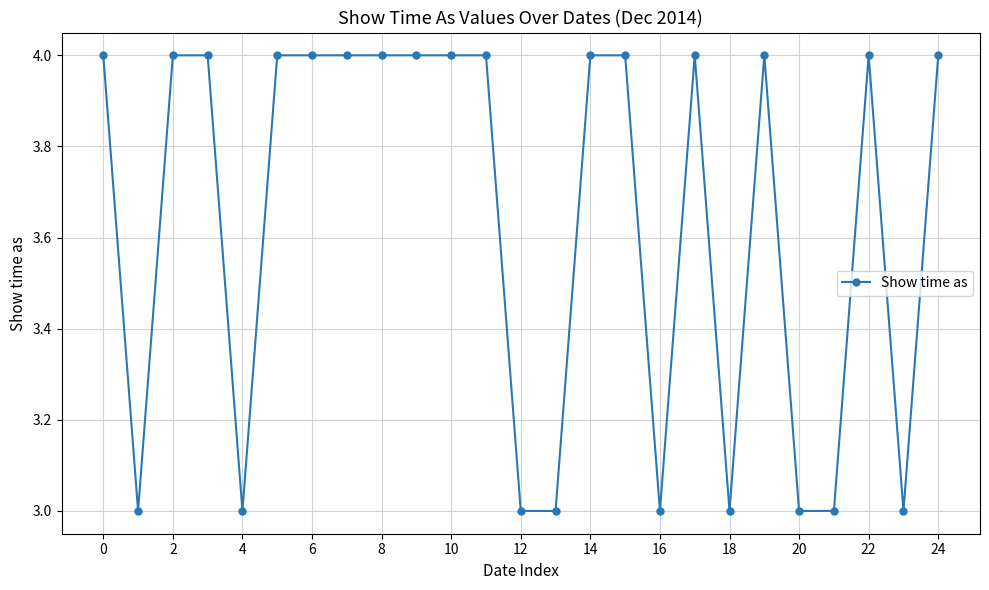

What is the minimum value shown in the chart?

3